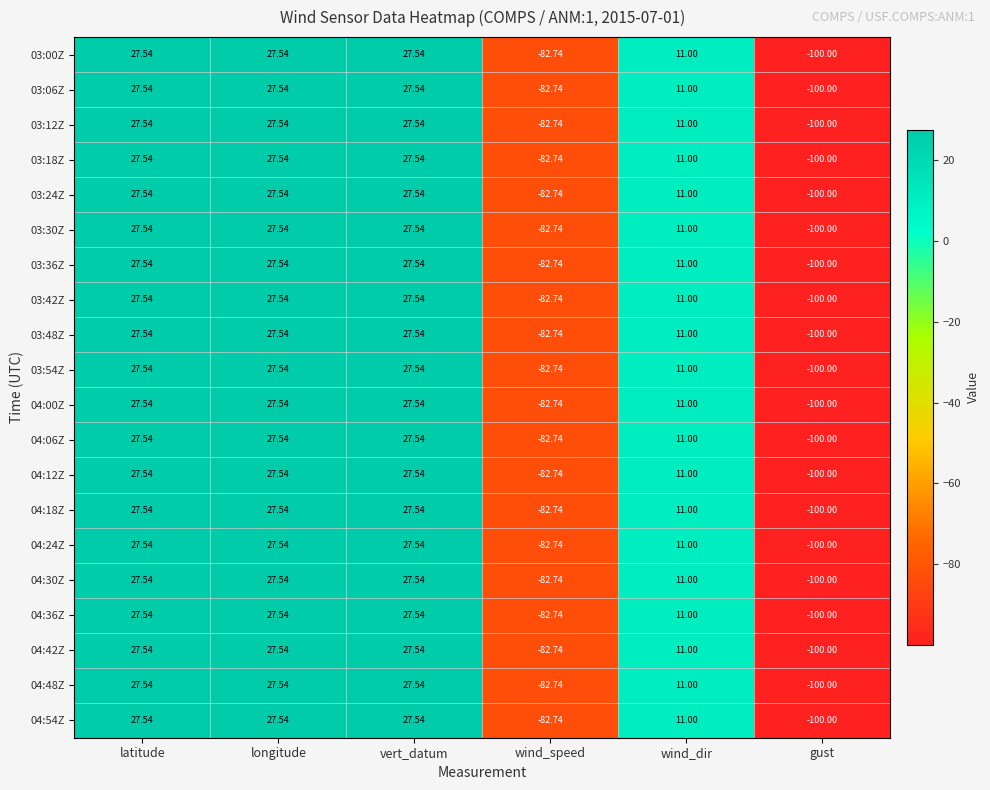

At which label does 04:18Z first exceed 27?

latitude